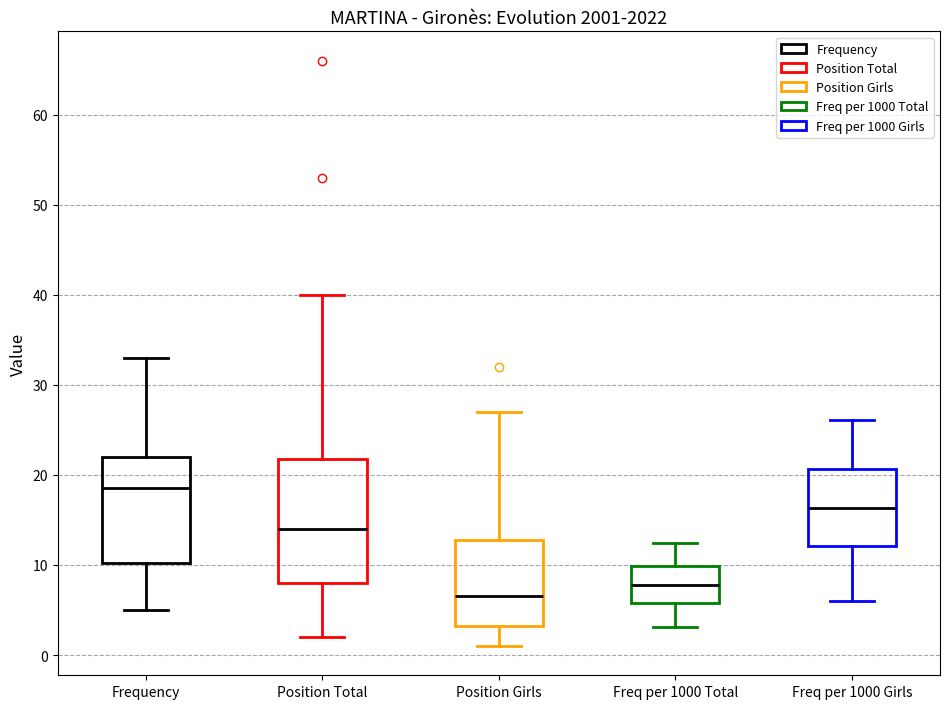

Reading left to right, transcribe this box plot: for each box, give where its median line is, the range the box spans, and where its two whiskers end, as read against the y-axis. The values are not printed on the chart, so give them approximately, as read against the axis.

Frequency: median 19, box 10 to 22, whiskers 5 to 33
Position Total: median 14, box 8 to 22, whiskers 2 to 40
Position Girls: median 7, box 3 to 13, whiskers 1 to 27
Freq per 1000 Total: median 8, box 6 to 10, whiskers 3 to 12
Freq per 1000 Girls: median 16, box 12 to 21, whiskers 6 to 26